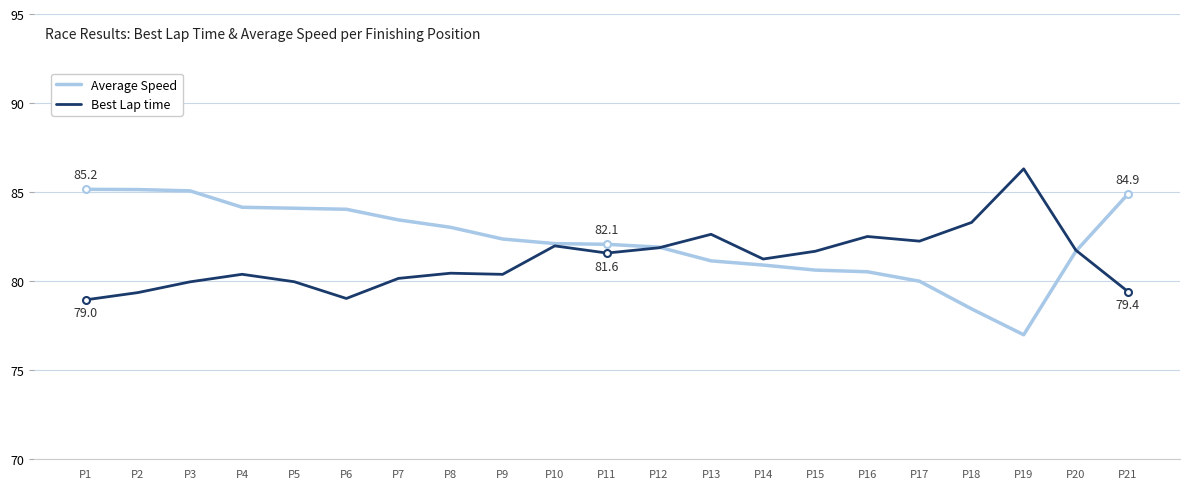

At P15, list the series in order from smallest to largest.

Average Speed, Best Lap time